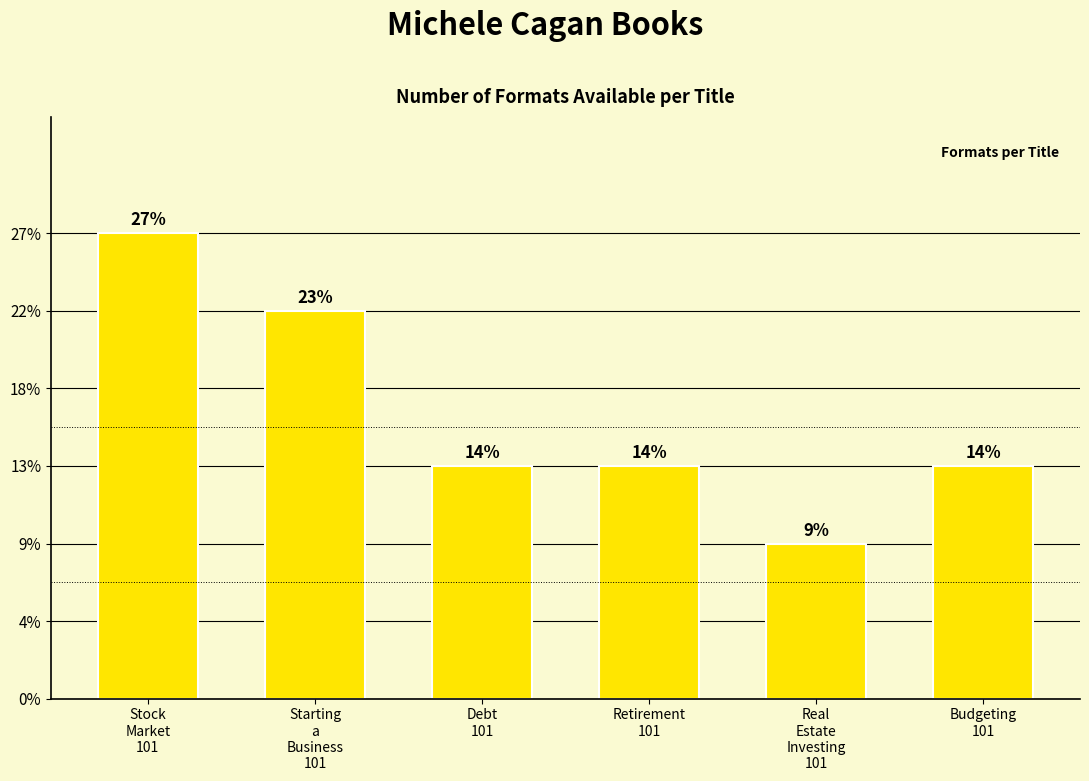

Where is the data nearest to the value 4?

Starting
a
Business
101